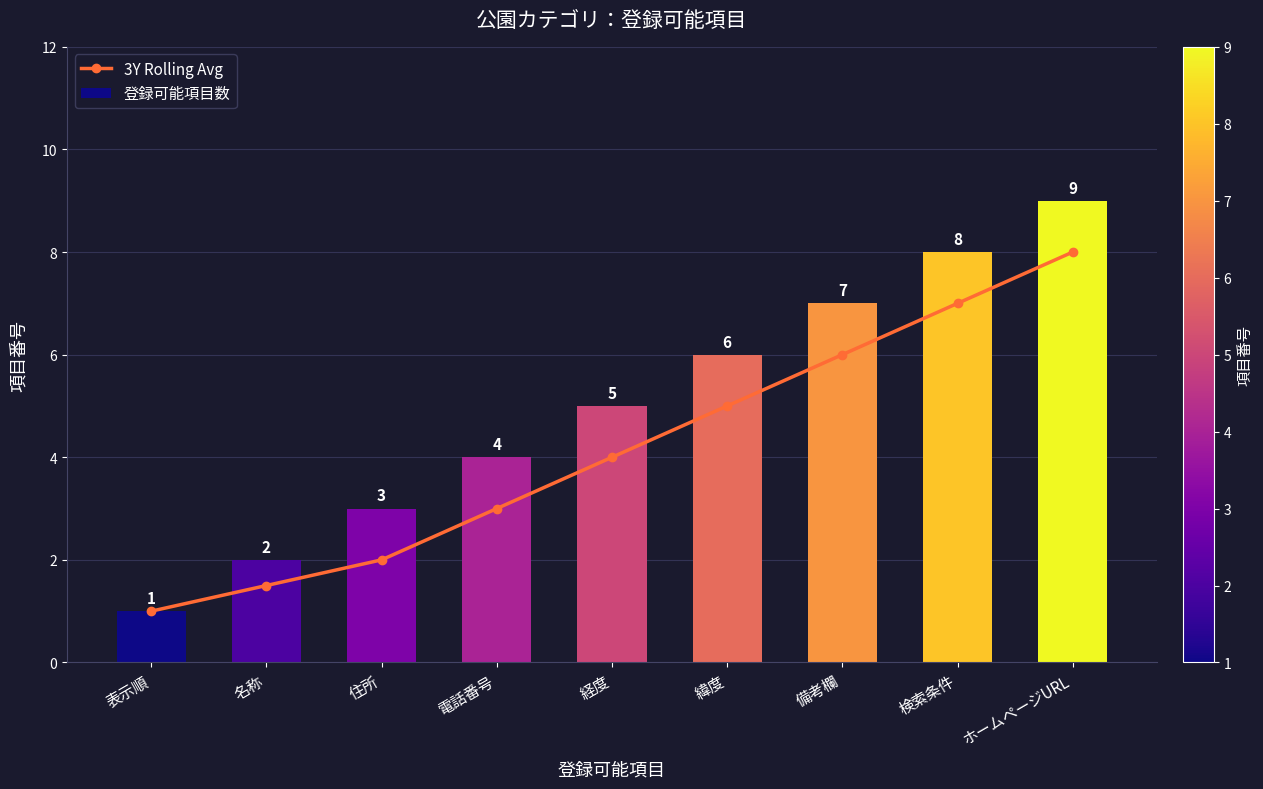

What is the sum of all 登録可能項目数 values?

45